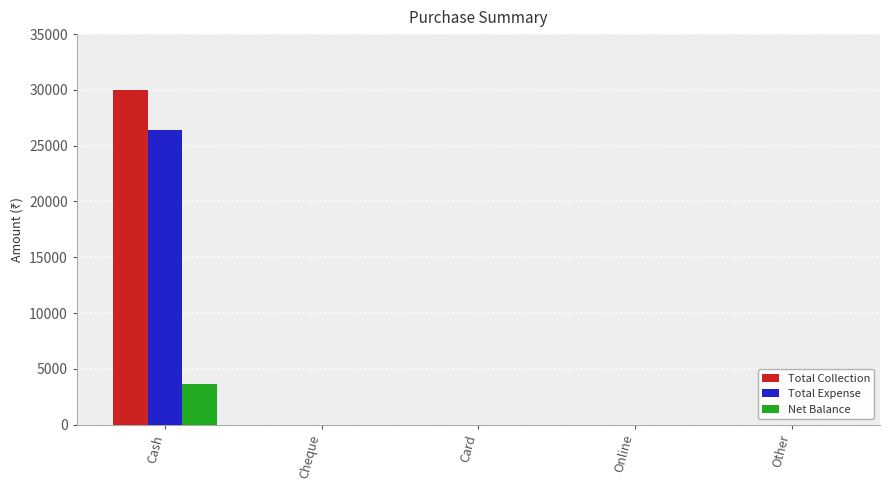

What is the sum of all Total Expense values?

26400